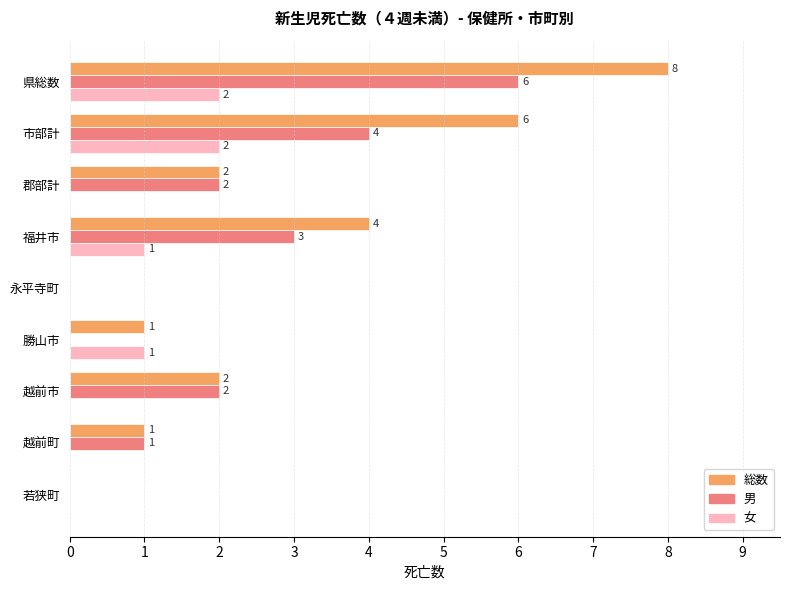

The 総数 series shows 2 at 越前市. True or false?

True